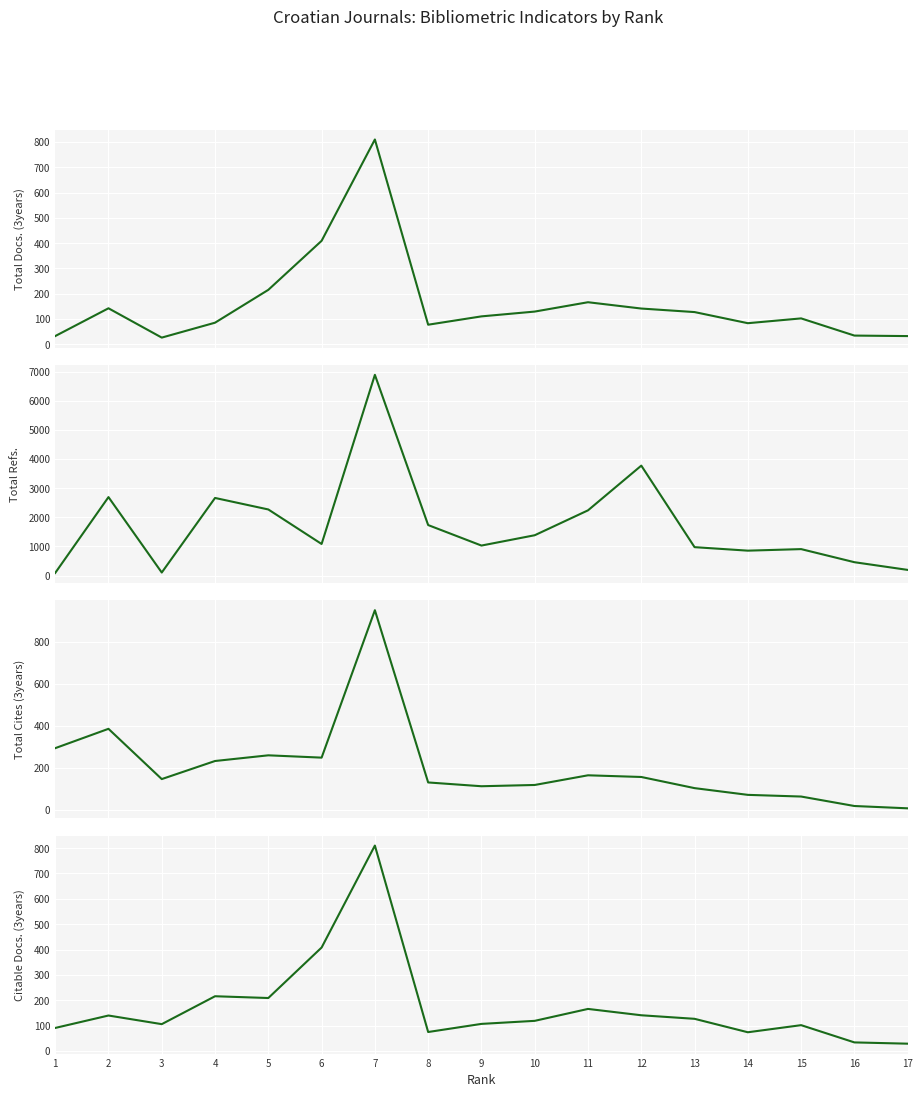

What is the difference between the maximum and minimum values in the Citable Docs. (3years) series?

781